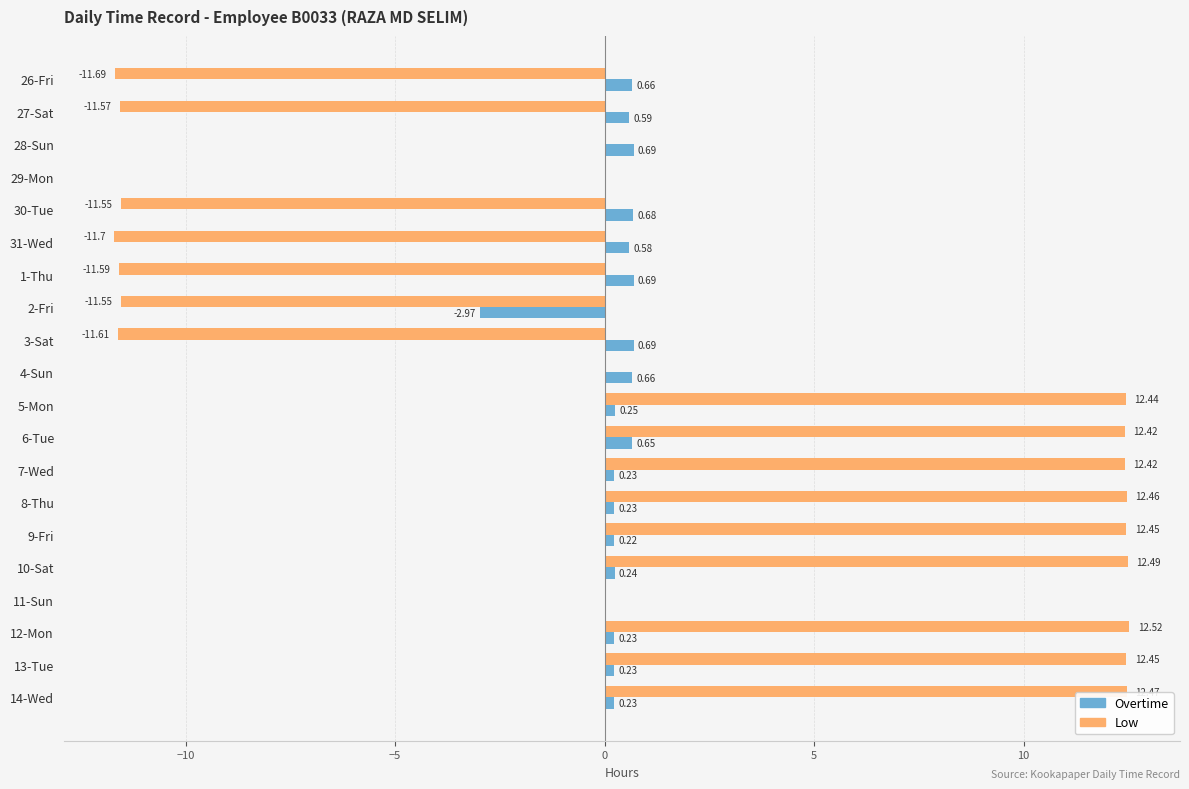

Which series has the largest total across all categories?

Low